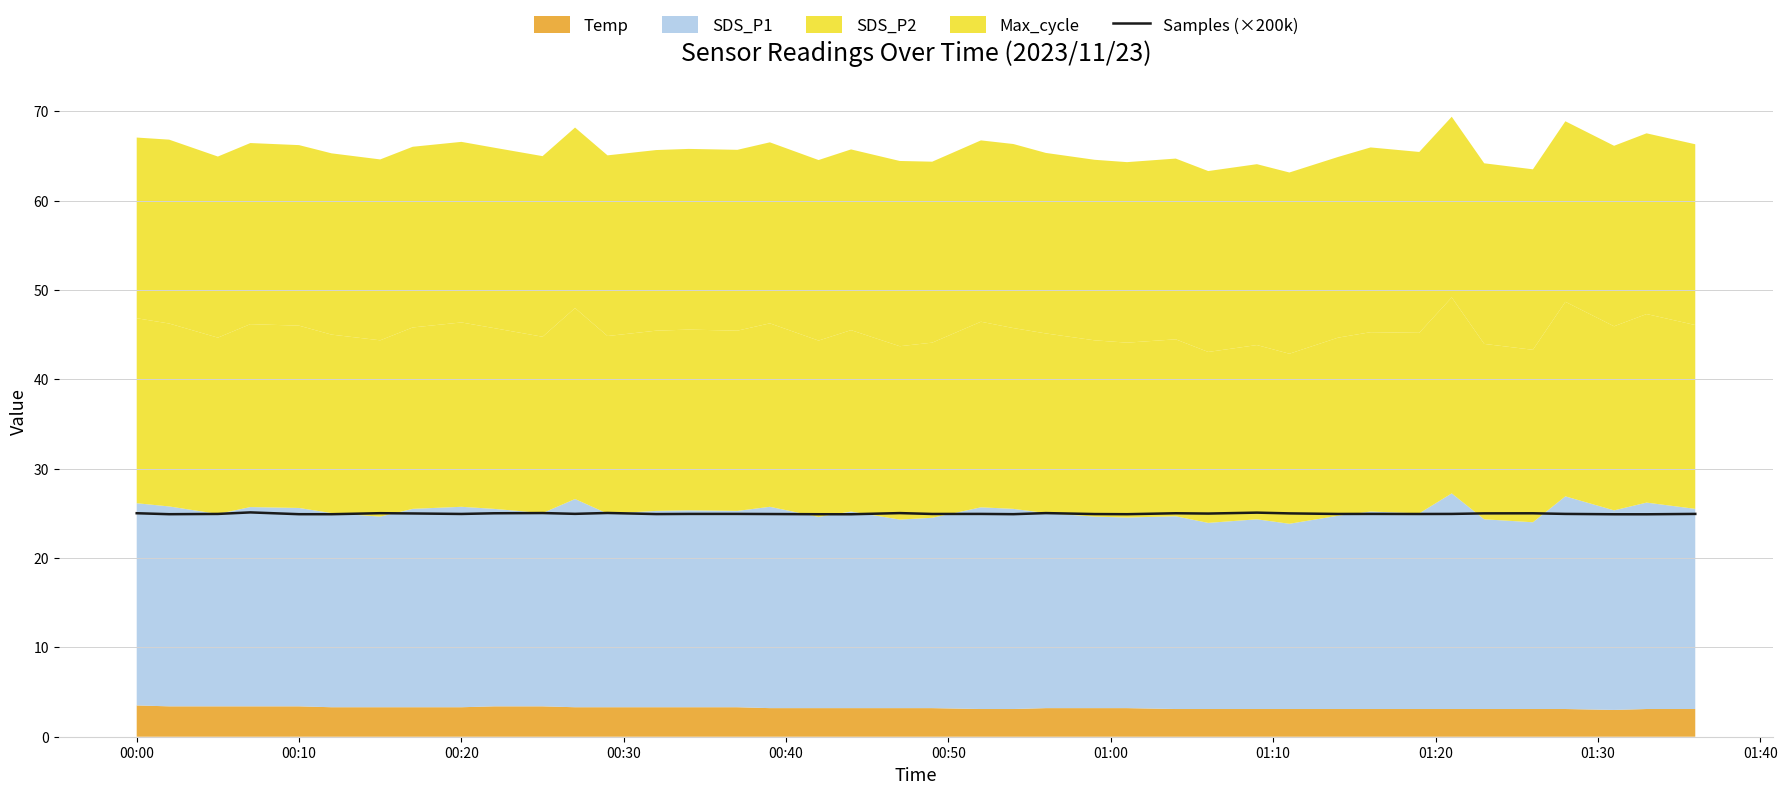

What is the lowest value of the Samples (×200k) series?

24.9